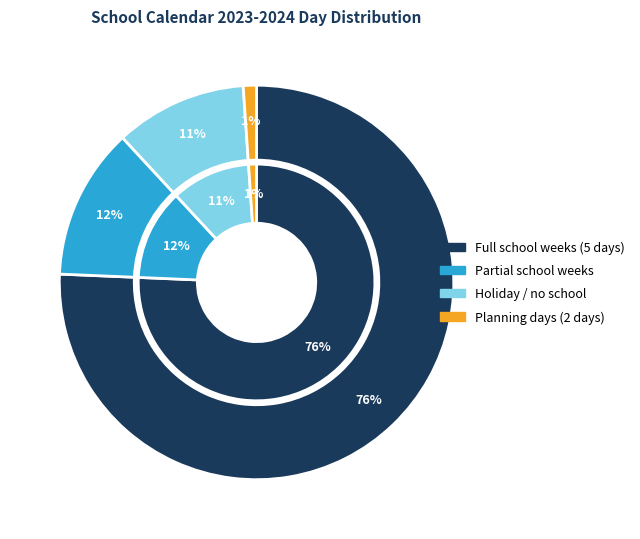

The Uke 47 slice represents 1% of the pie. True or false?

False